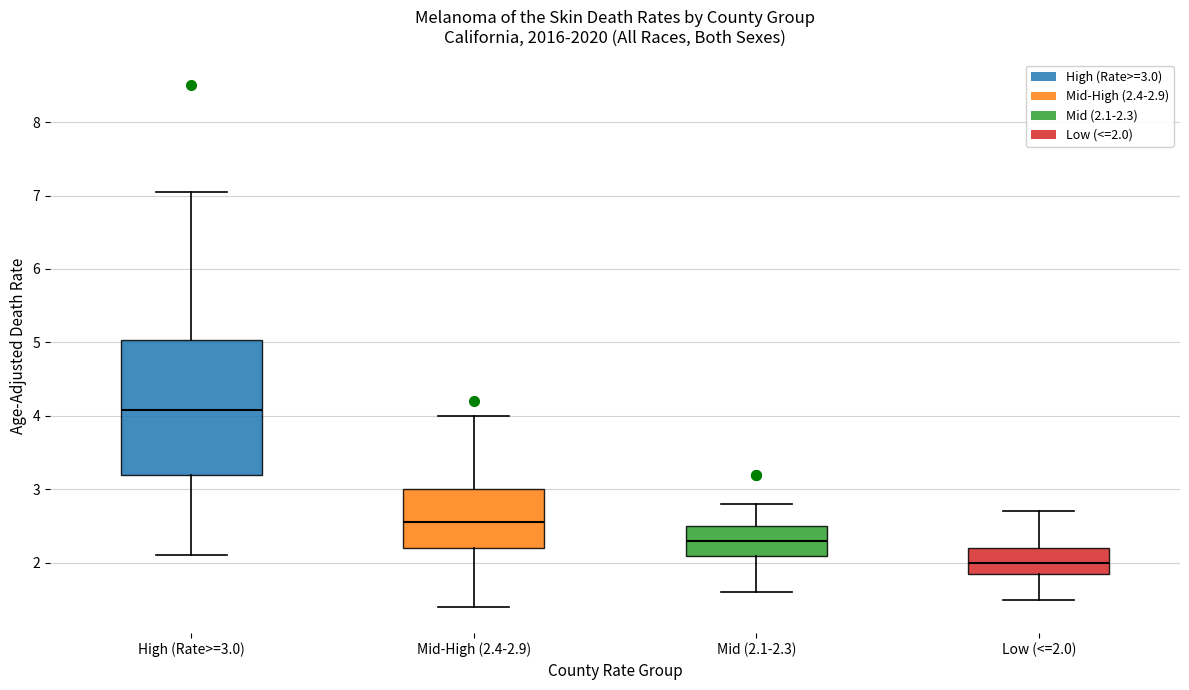

Where does the lower whisker of the box for High (Rate>=3.0) end on the y-axis? The values are not printed on the chart, so give them approximately, as read against the axis.

2.1